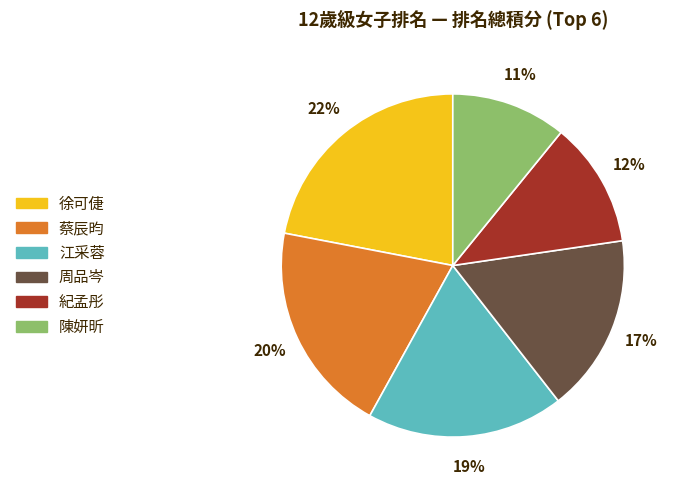

How many segments does this pie chart have?

6